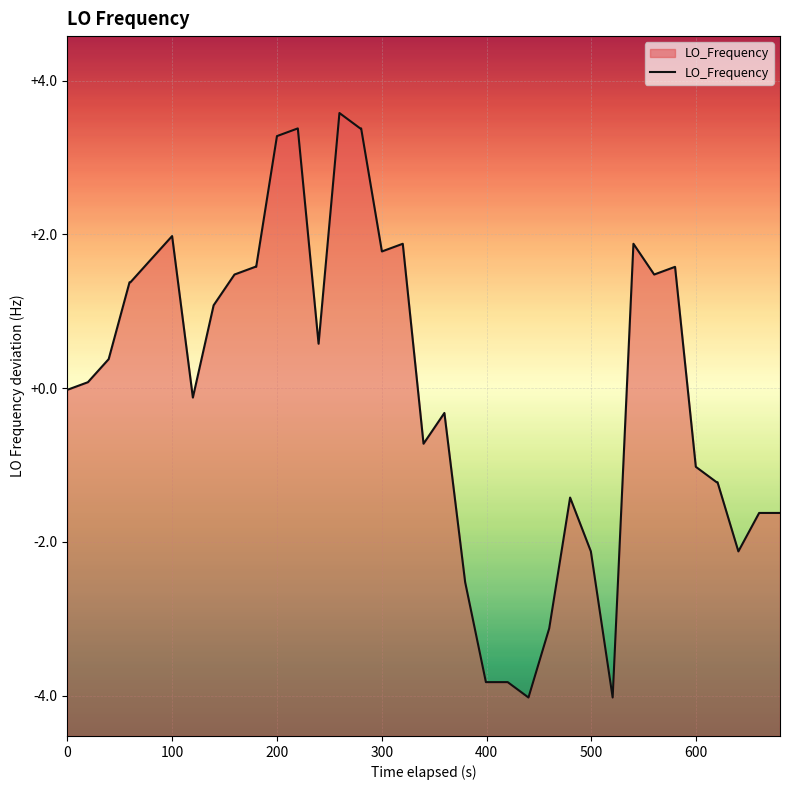

What is the smallest value displayed?

-4.0